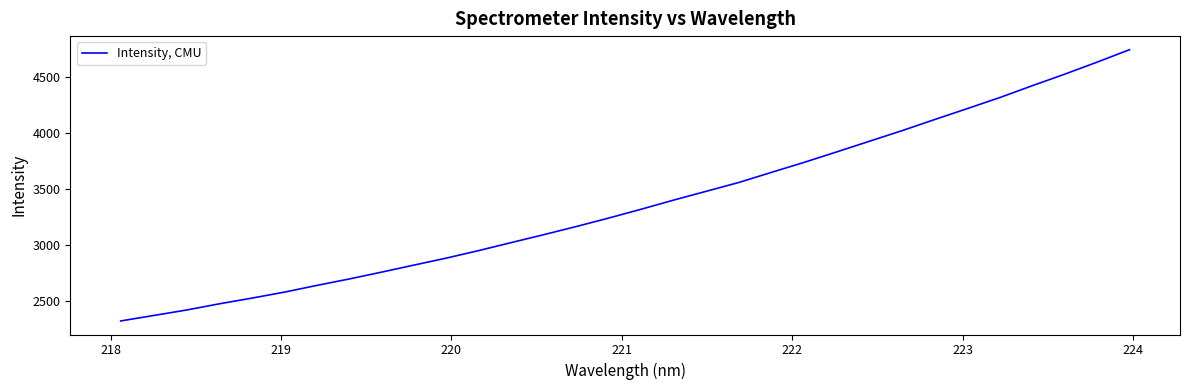

Reading left to right, what are all the values shown in this chart?

2320.3	2368.4	2416.6	2471.7	2522.7	2576.0	2636.1	2693.9	2755.4	2818.6	2881.4	2948.8	3020.2	3090.9	3163.8	3239.6	3318.7	3400.3	3478.8	3557.4	3647.6	3736.4	3829.6	3924.1	4018.3	4117.3	4214.6	4313.2	4419.1	4522.2	4630.0	4741.4